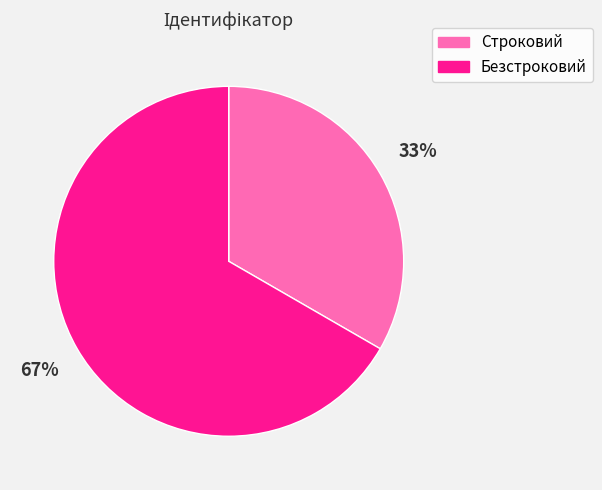

To the nearest percent, what is the combined percentage of Строковий and Безстроковий?

100%